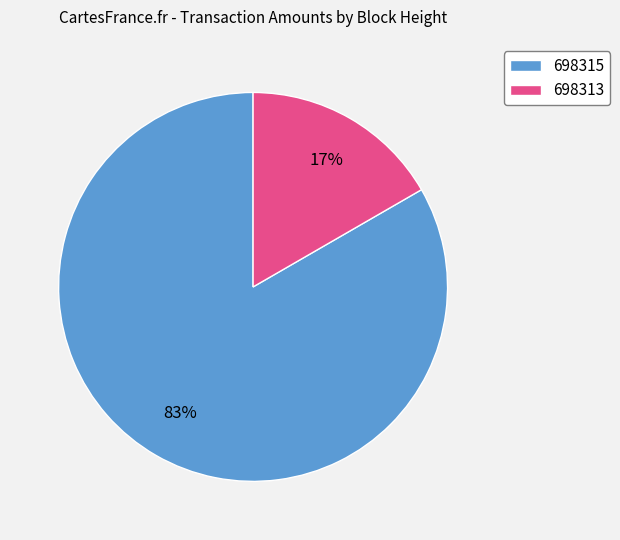

To the nearest percent, what portion does 698313 represent?

17%